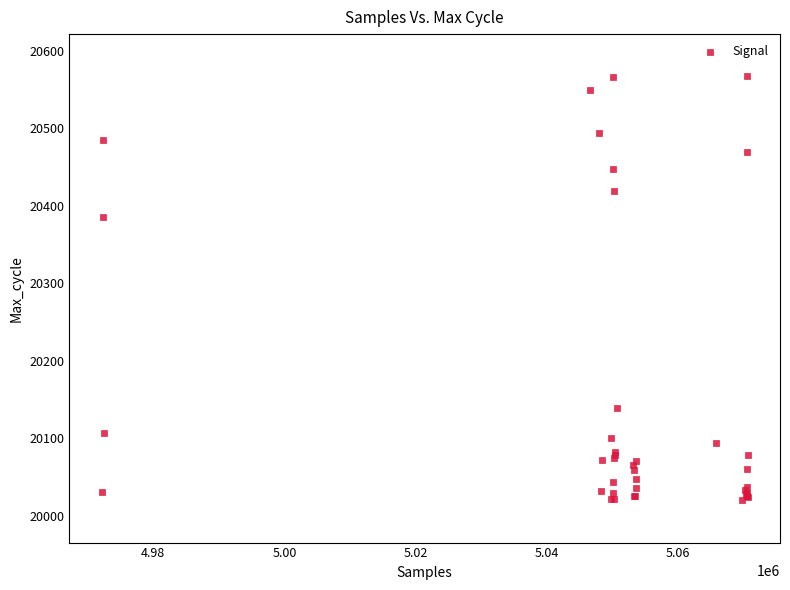

What Y value in the scatter plot is closest to 20293?

20385